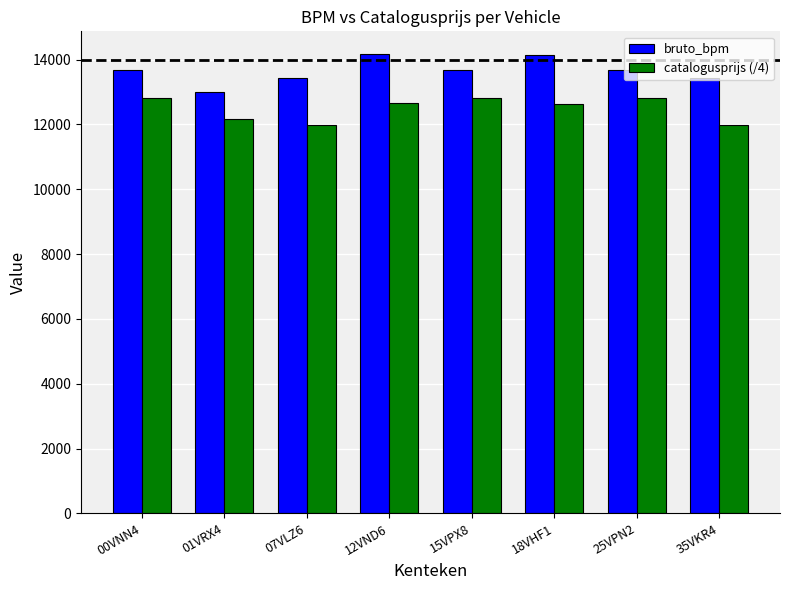

The bruto_bpm series shows 13426.0 at 07VLZ6. True or false?

True